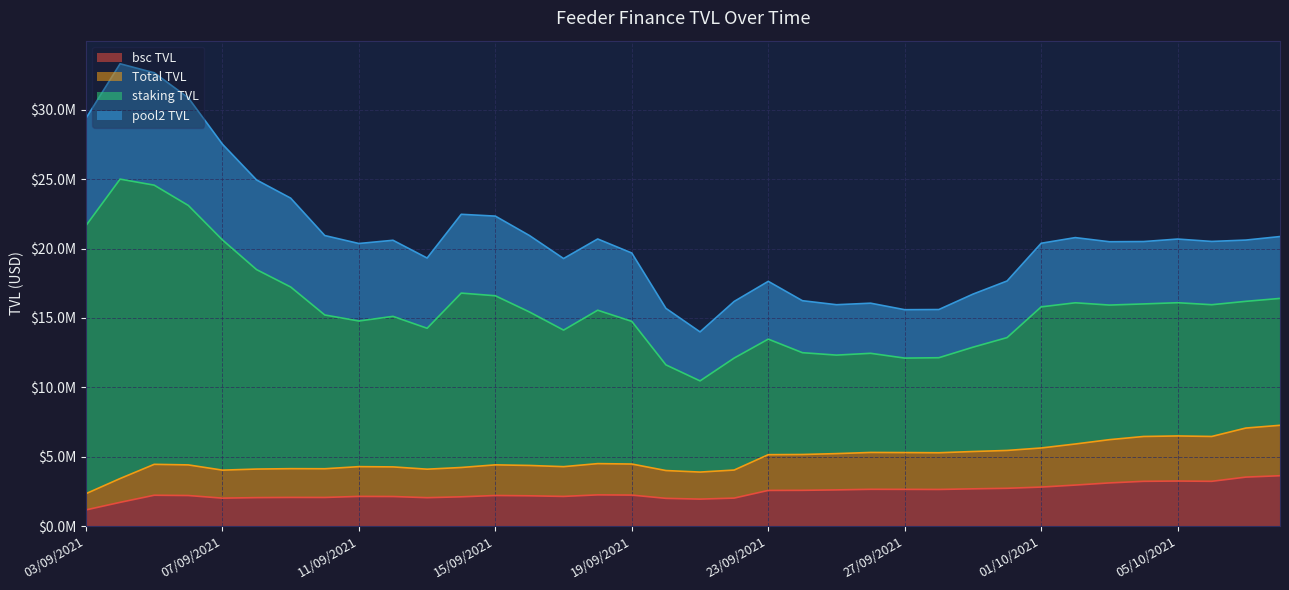

Which series changed the most between 09/09/2021 and 16/09/2021?

staking TVL